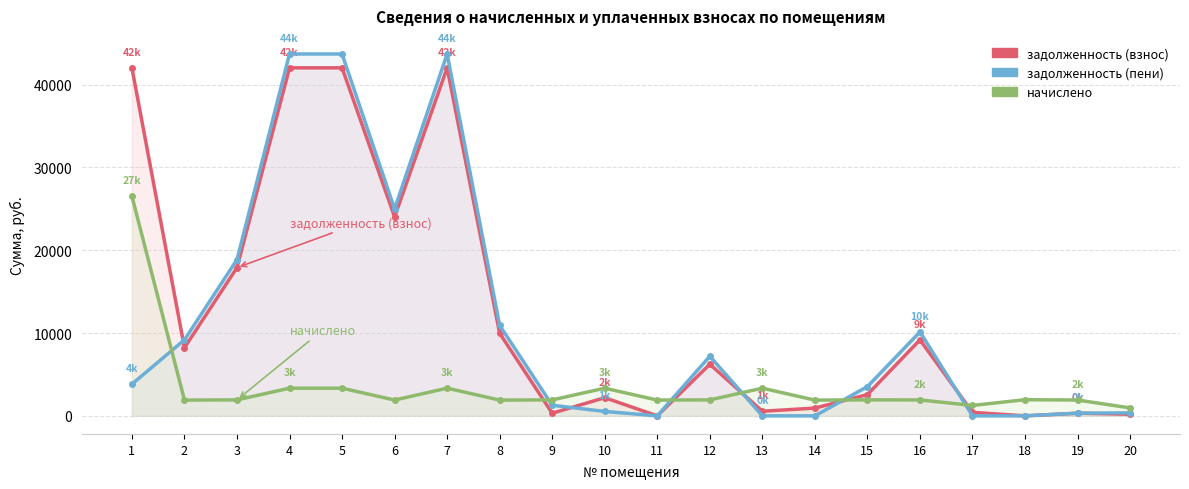

True or false: задолженность (взнос) and задолженность (пени) intersect in this chart.

True